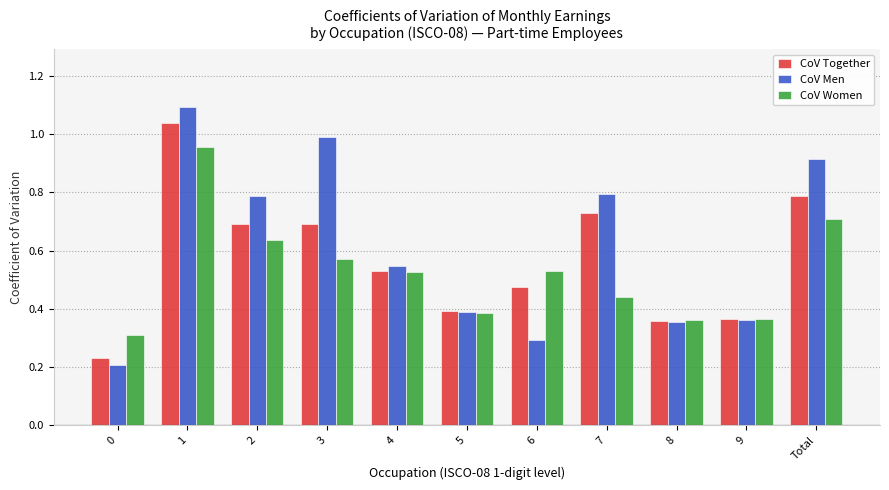

At how many categories does at least one series exceed 0?

11